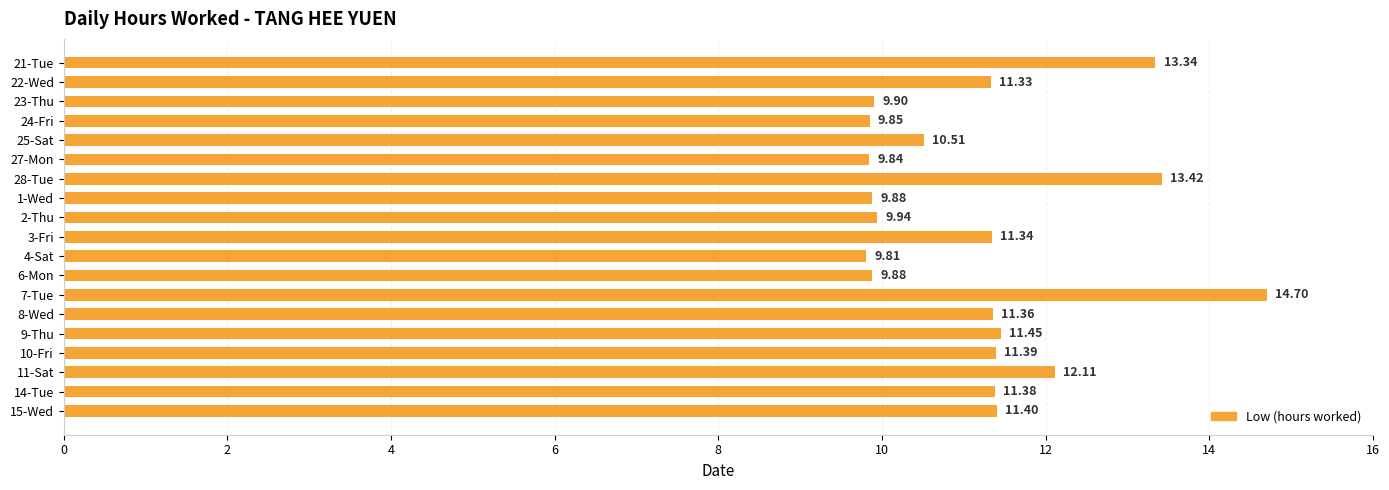

What is the difference between the second highest and second lowest values?

3.6